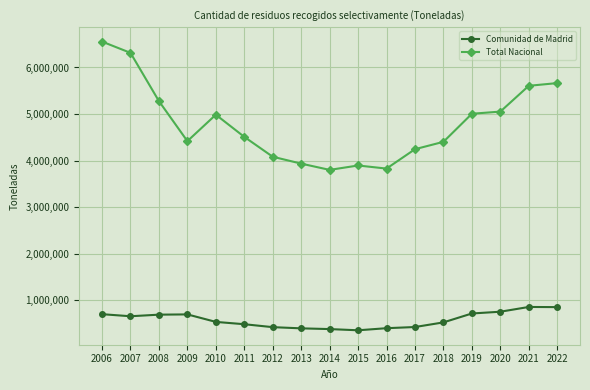

True or false: Total Nacional and Comunidad de Madrid intersect in this chart.

False